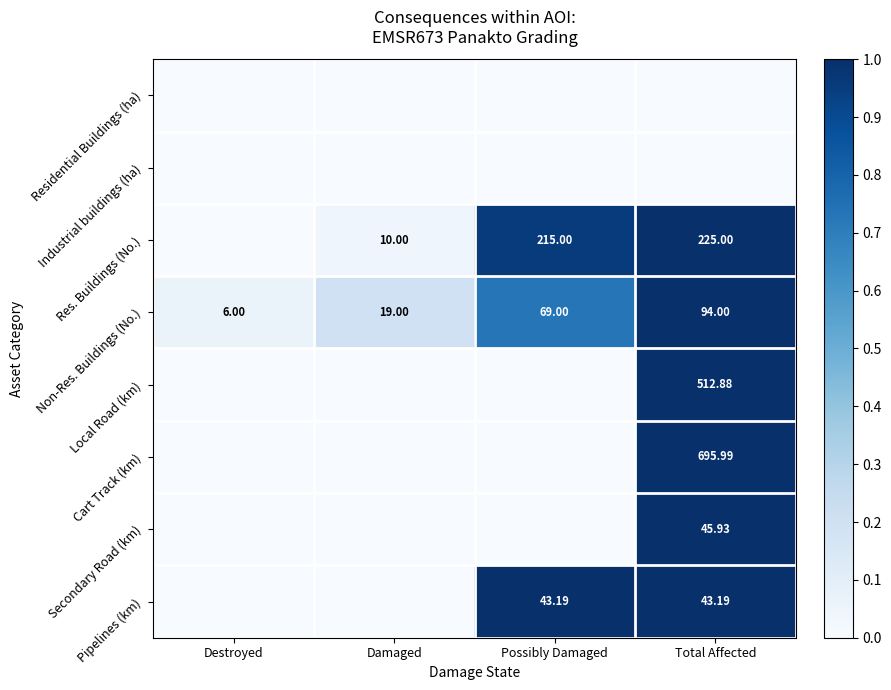

At which label is Non-Res. Buildings (No.) closest to 0?

Destroyed